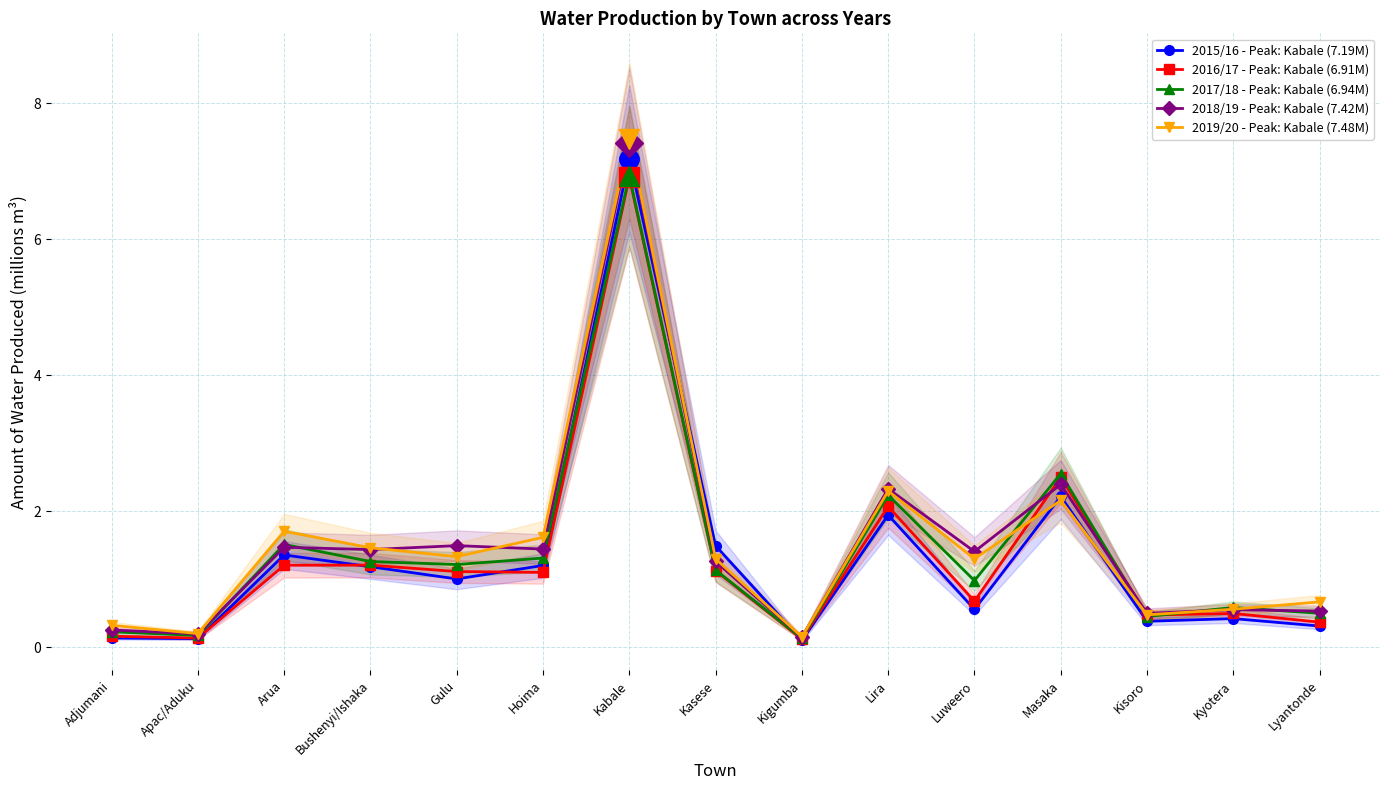

At which category does the chart reach its peak across all series?

Kabale